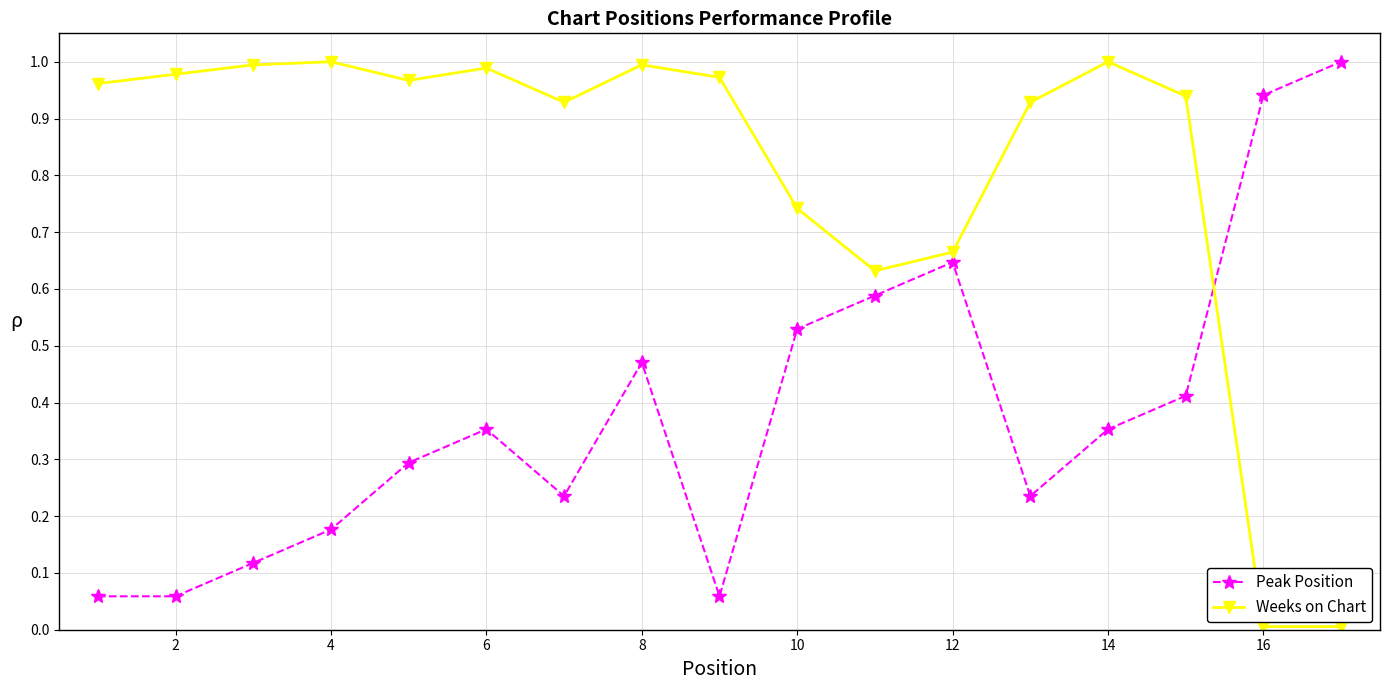

After their last crossing, which series has the higher values: Peak Position or Weeks on Chart?

Peak Position